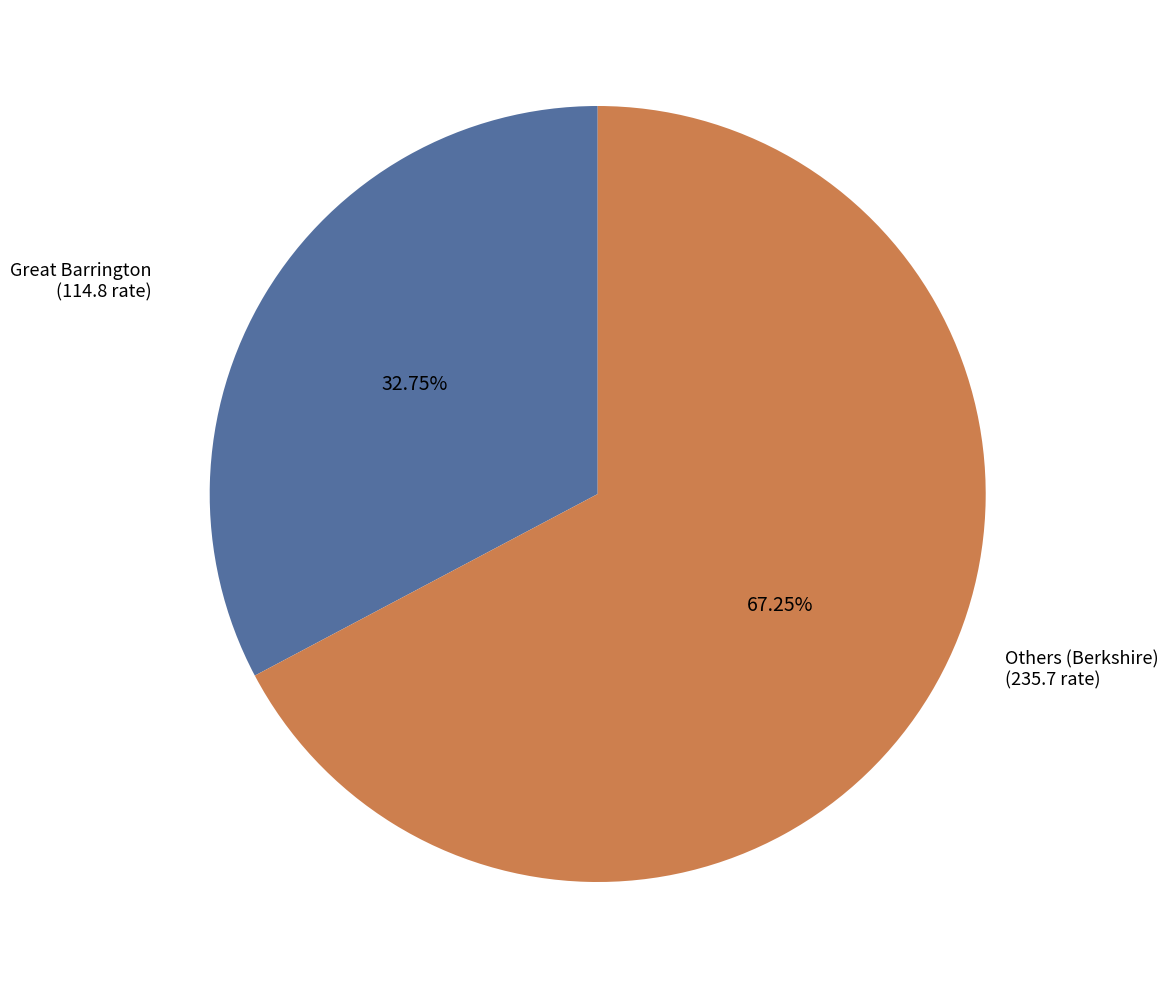

How many slices are in this pie chart?

2